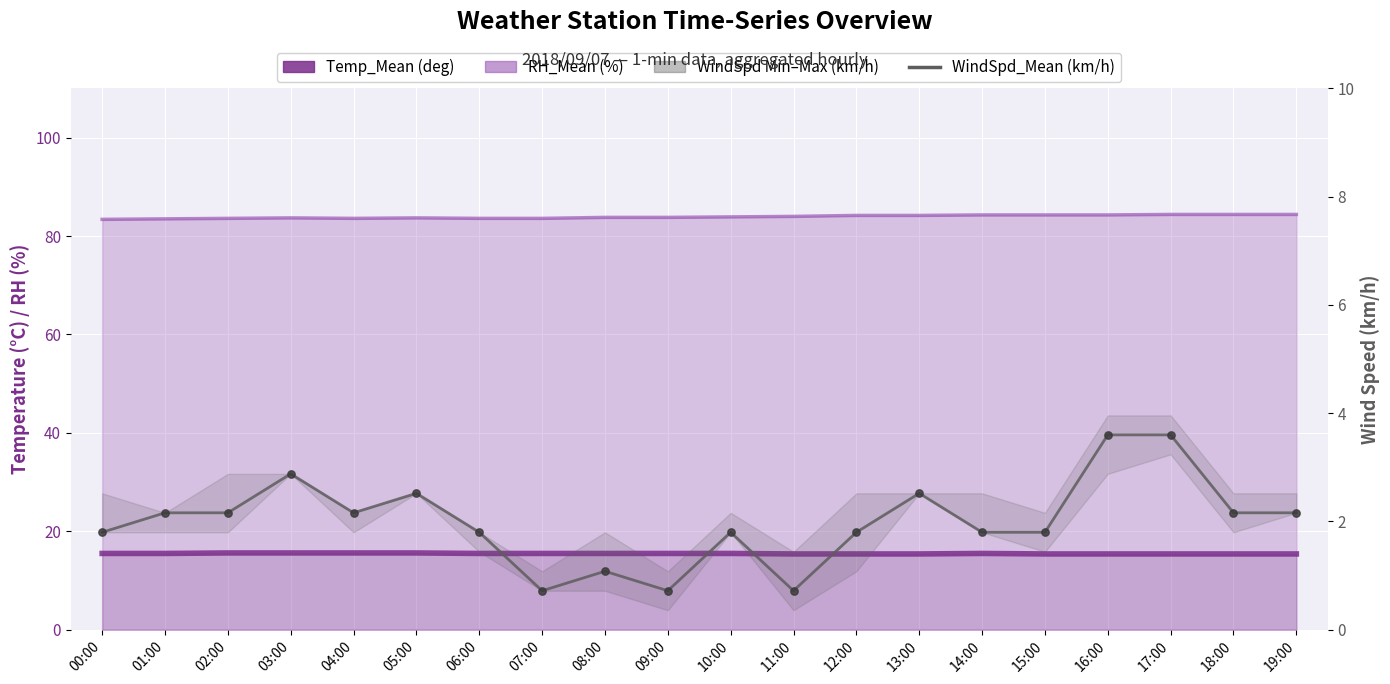

What is the change in value from 16:00 to 19:00?

-1.4